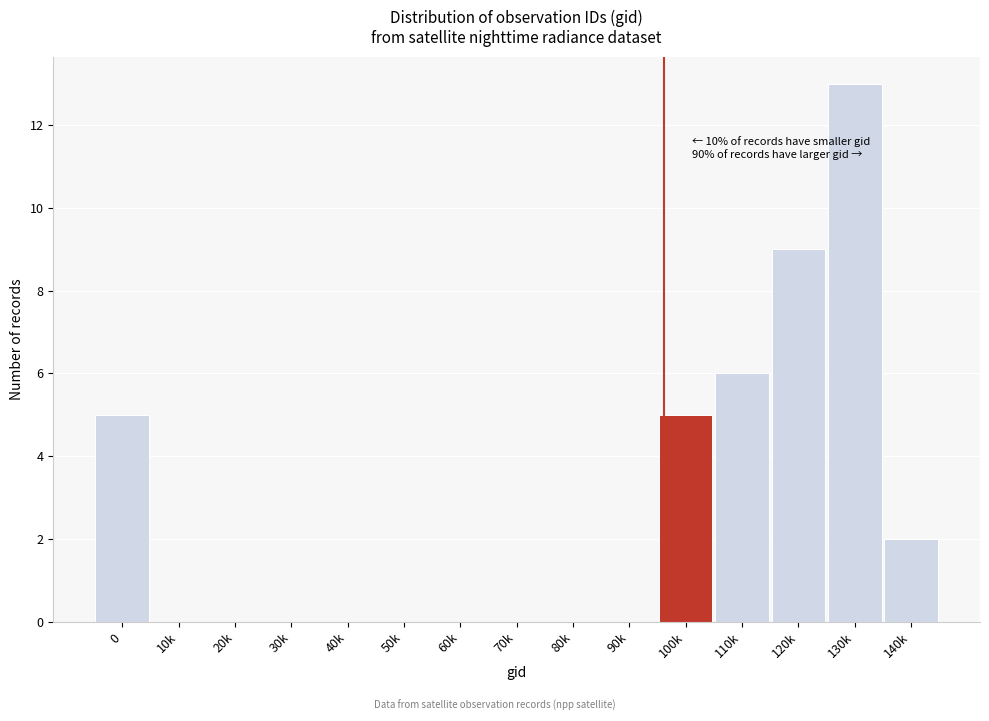

Reading left to right, extract all data points from this chart.

0=5	10k=0	20k=0	30k=0	40k=0	50k=0	60k=0	70k=0	80k=0	90k=0	100k=5	110k=6	120k=9	130k=13	140k=2